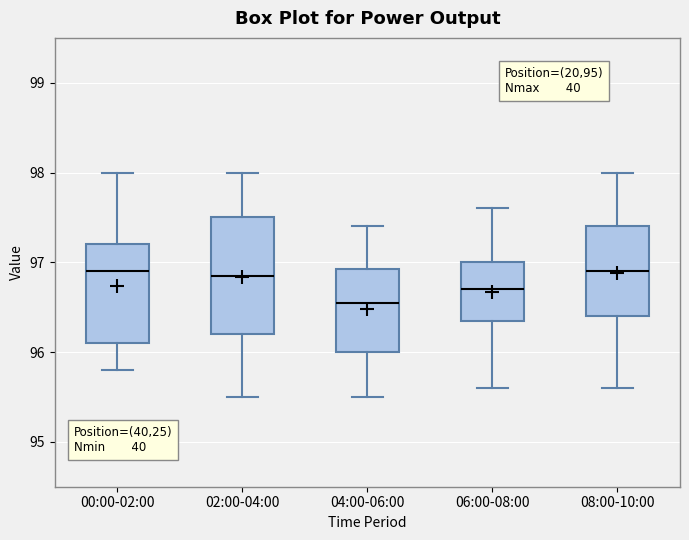

Where is the lower edge of the box for 02:00-04:00 on the y-axis? The values are not printed on the chart, so give them approximately, as read against the axis.

96.2